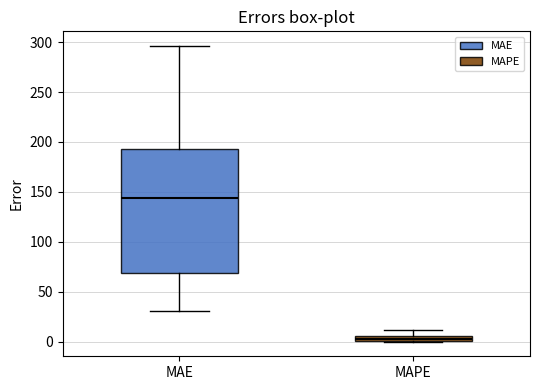

Which box's median line is the highest?

MAE